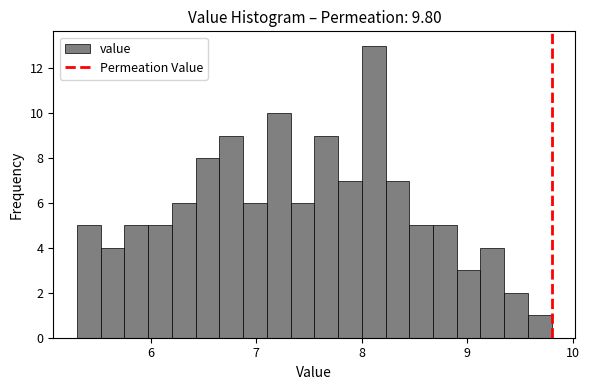

Around what value on the x-axis is the tallest bar? Give the approximate position of its centre, as read against the axis.

8.1